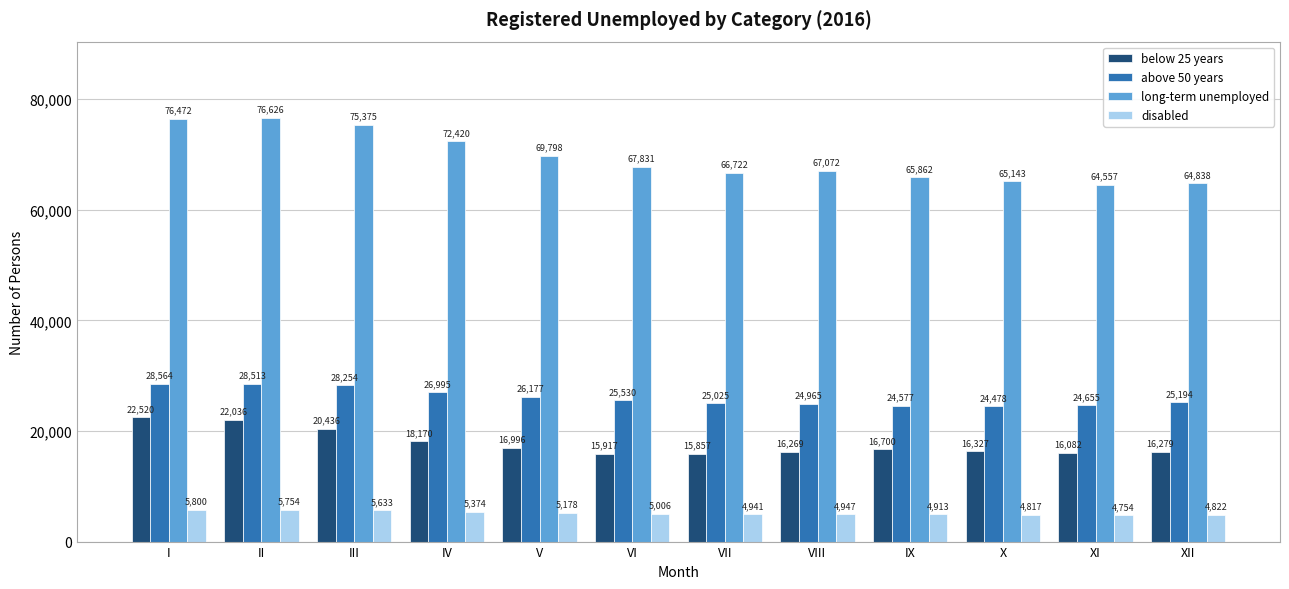

What are all the series names shown in the legend?

below 25 years, above 50 years, long-term unemployed, disabled